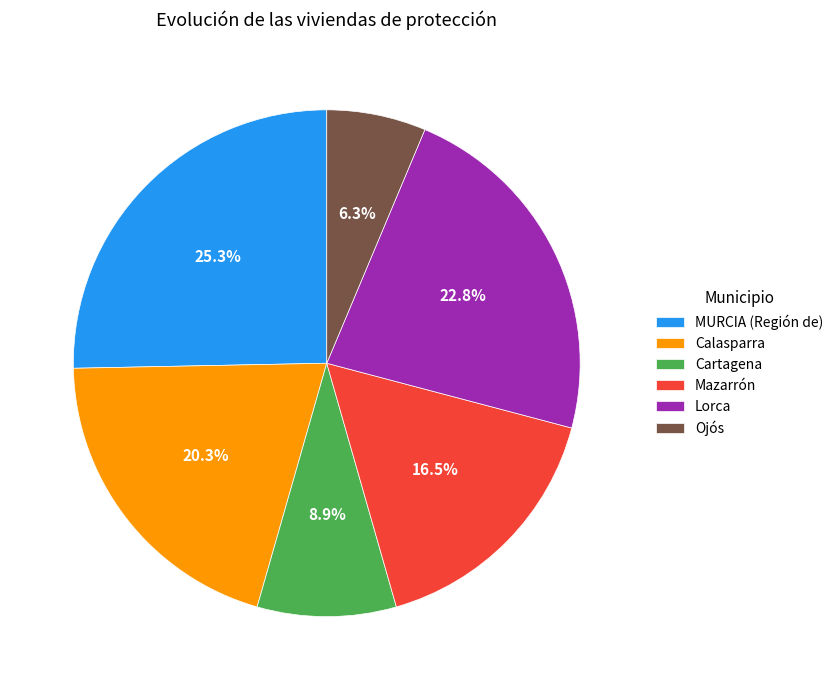

What percentage is NOT represented by Cartagena?

91.1%